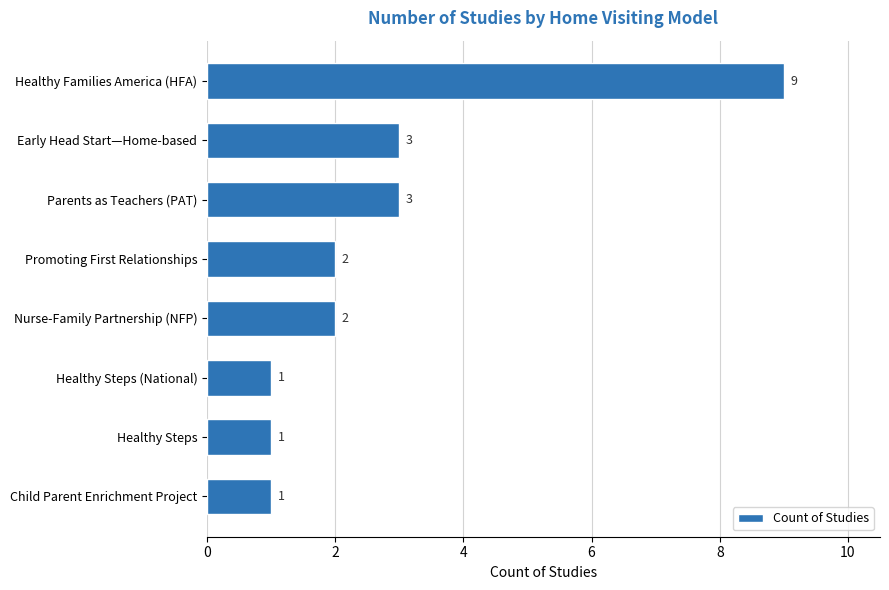

Which has a higher value, Healthy Steps or Promoting First Relationships?

Promoting First Relationships